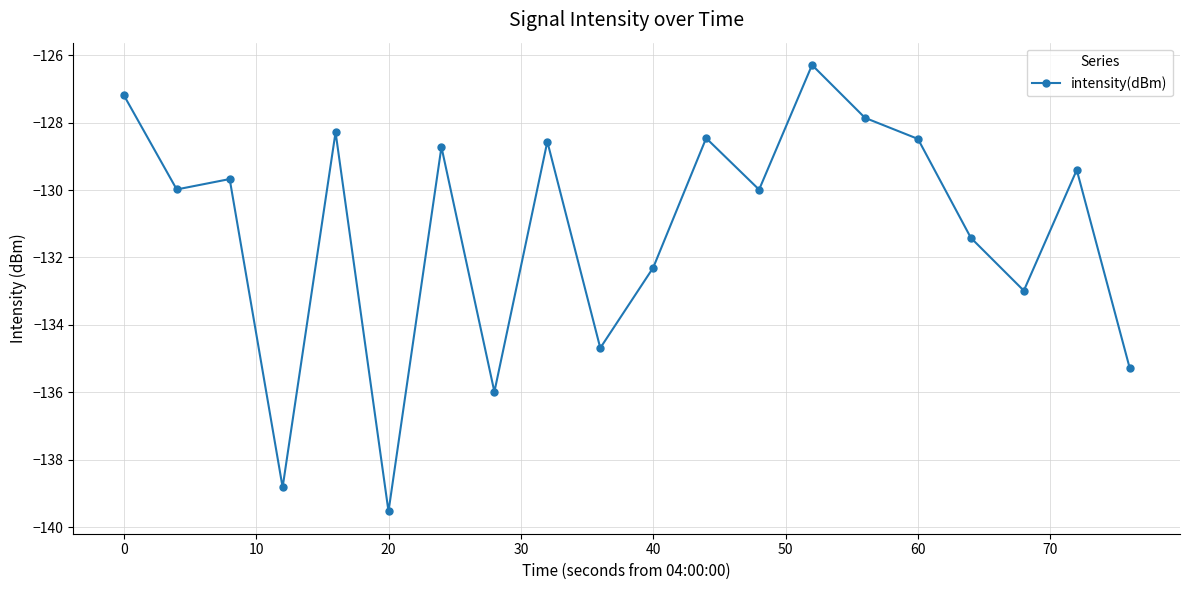

What is the minimum value shown in the chart?

-139.5